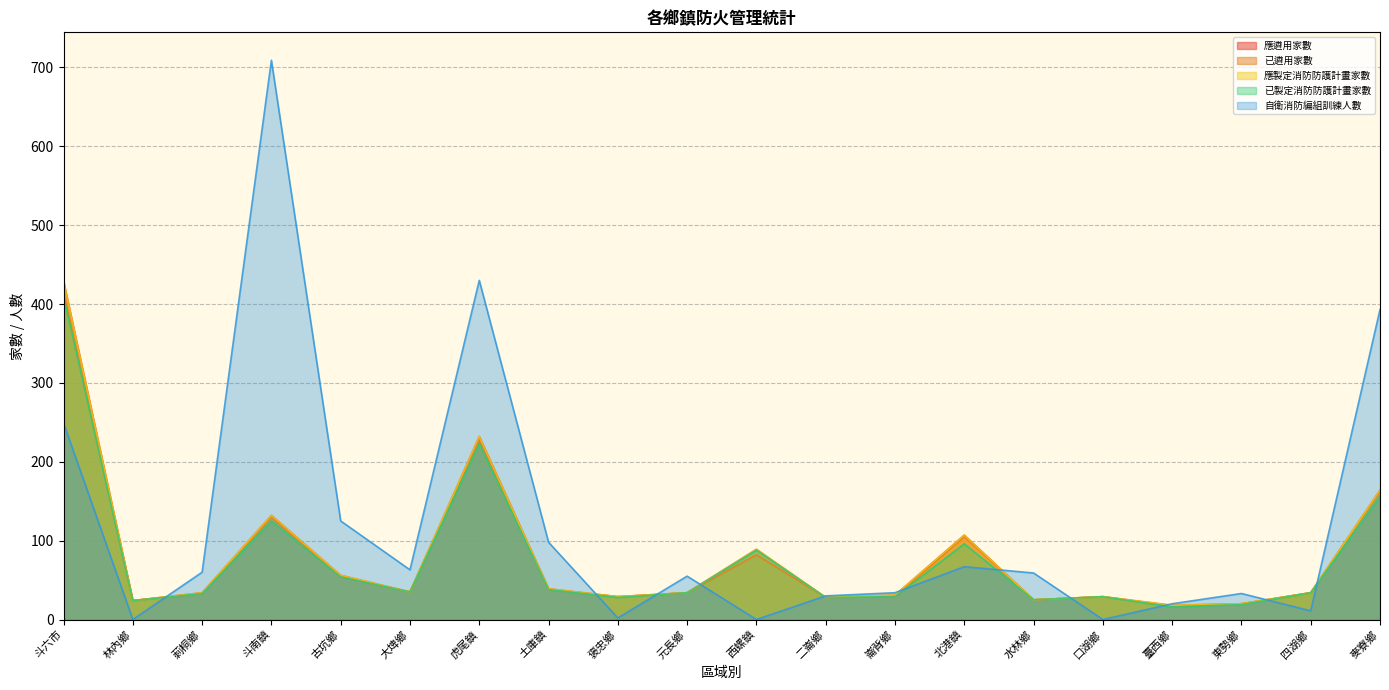

The value of 自衛消防編組訓練人數 at 林內鄉 is 0. True or false?

True